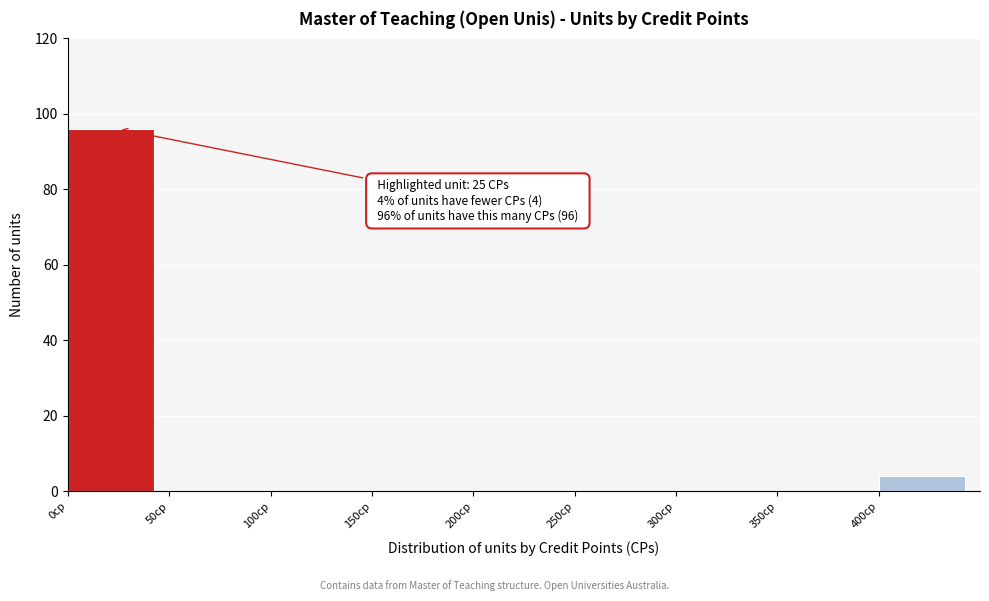

Over which range of the x-axis is the bar tallest?

0 to 50